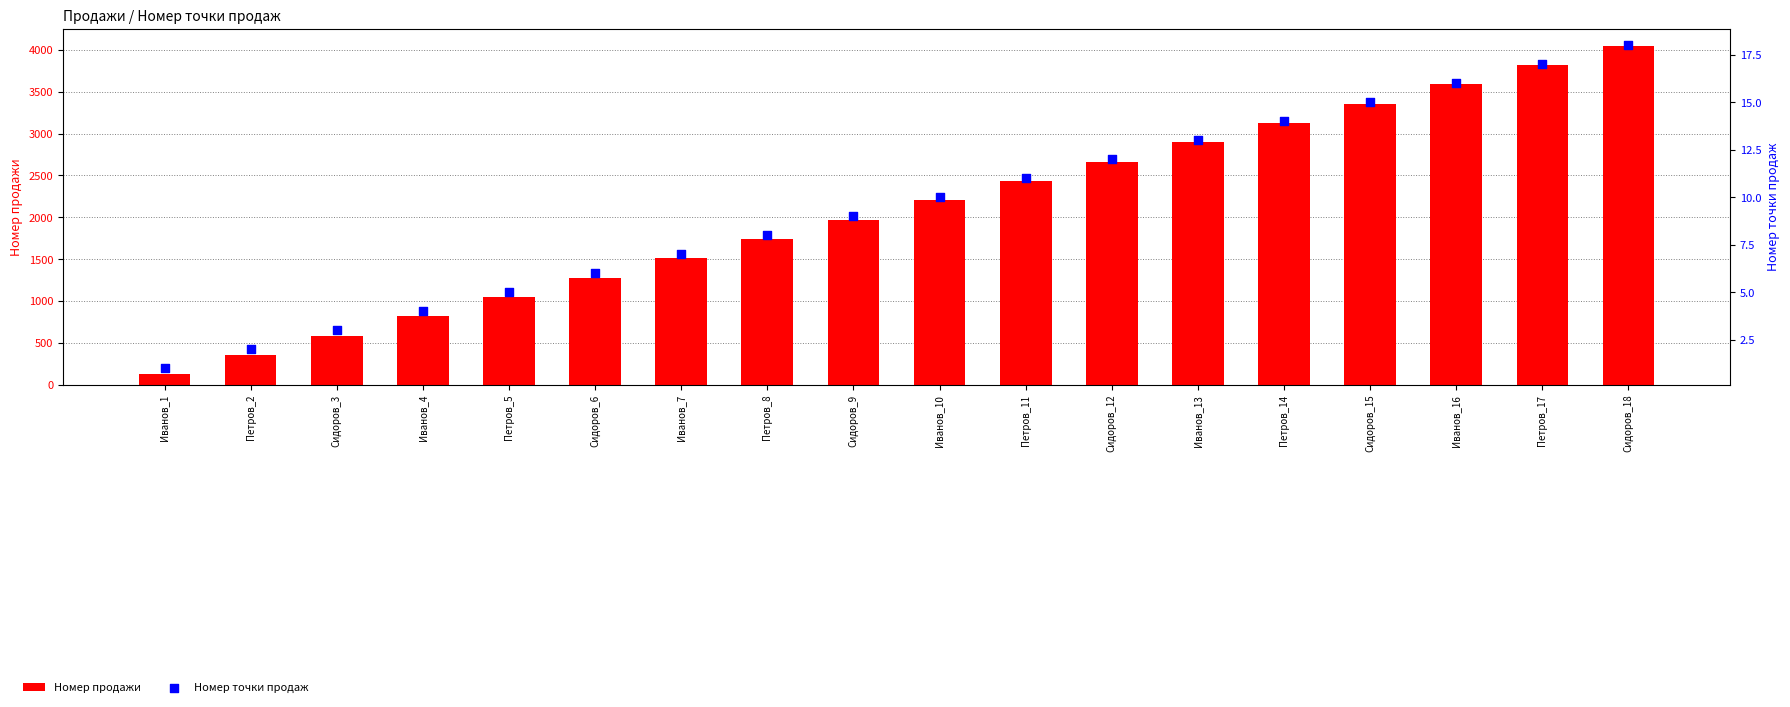

Which series has the largest total across all categories?

Номер продажи